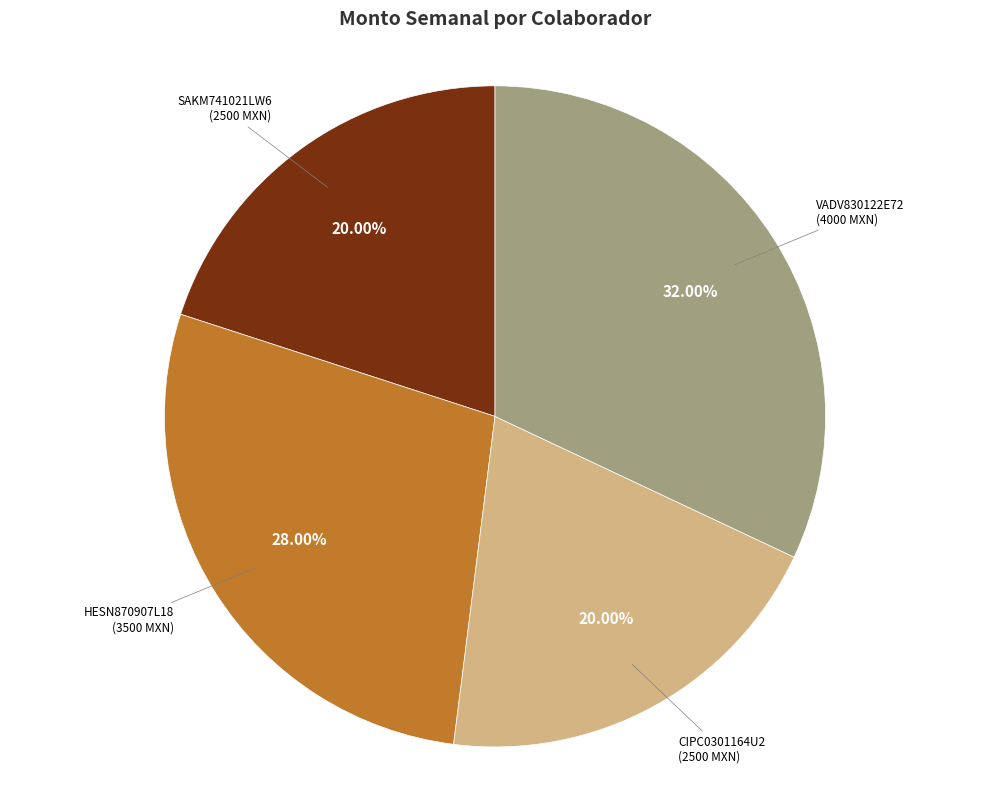

Which category has the biggest portion of the pie?

VADV830122E72